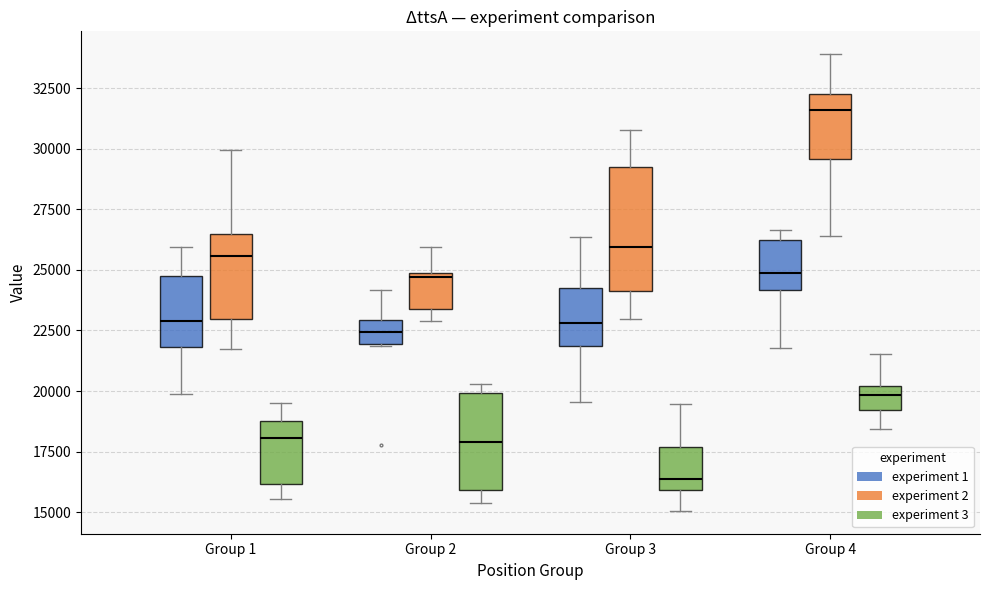

Reading left to right, transcribe this box plot: for each box, give where its median line is, the range the box spans, and where its two whiskers end, as read against the y-axis. The values are not printed on the chart, so give them approximately, as read against the axis.

Group 1 (experiment 1): median 23000, box 22000 to 24500, whiskers 20000 to 26000
Group 1 (experiment 2): median 25500, box 23000 to 26500, whiskers 21500 to 30000
Group 1 (experiment 3): median 18000, box 16000 to 19000, whiskers 15500 to 19500
Group 2 (experiment 1): median 22500, box 22000 to 23000, whiskers 22000 to 24000
Group 2 (experiment 2): median 24500, box 23500 to 25000, whiskers 23000 to 26000
Group 2 (experiment 3): median 18000, box 16000 to 20000, whiskers 15500 to 20500
Group 3 (experiment 1): median 23000, box 22000 to 24000, whiskers 19500 to 26500
Group 3 (experiment 2): median 26000, box 24000 to 29000, whiskers 23000 to 31000
Group 3 (experiment 3): median 16500, box 16000 to 17500, whiskers 15000 to 19500
Group 4 (experiment 1): median 25000, box 24000 to 26000, whiskers 22000 to 26500
Group 4 (experiment 2): median 31500, box 29500 to 32500, whiskers 26500 to 34000
Group 4 (experiment 3): median 20000 (inside the box), box 19000 to 20000, whiskers 18500 to 21500